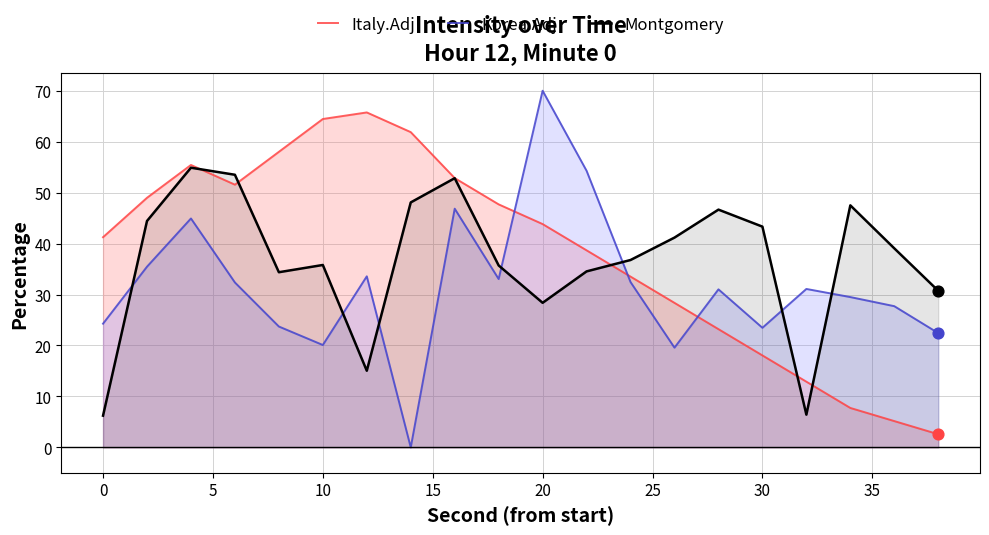

How many intersections are there between Italy.Adj and Korea.Adj?

3